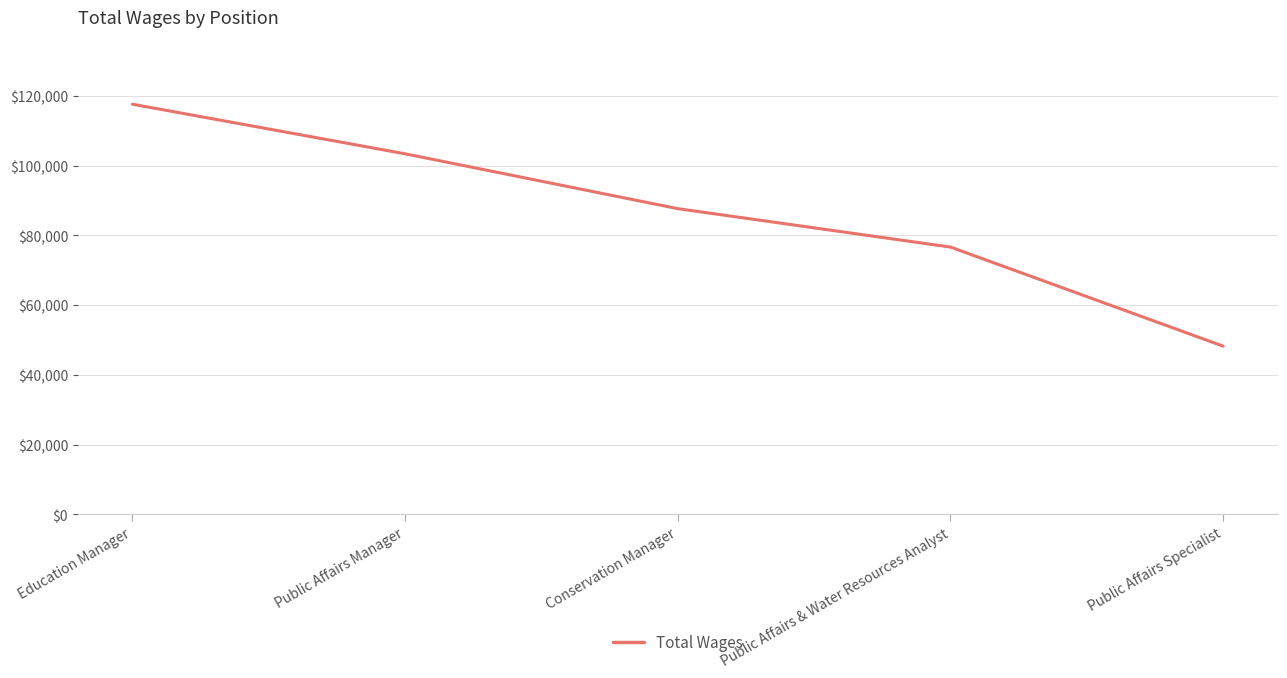

Approximately how many times larger is the value at Education Manager compared to Public Affairs Specialist?

2.4